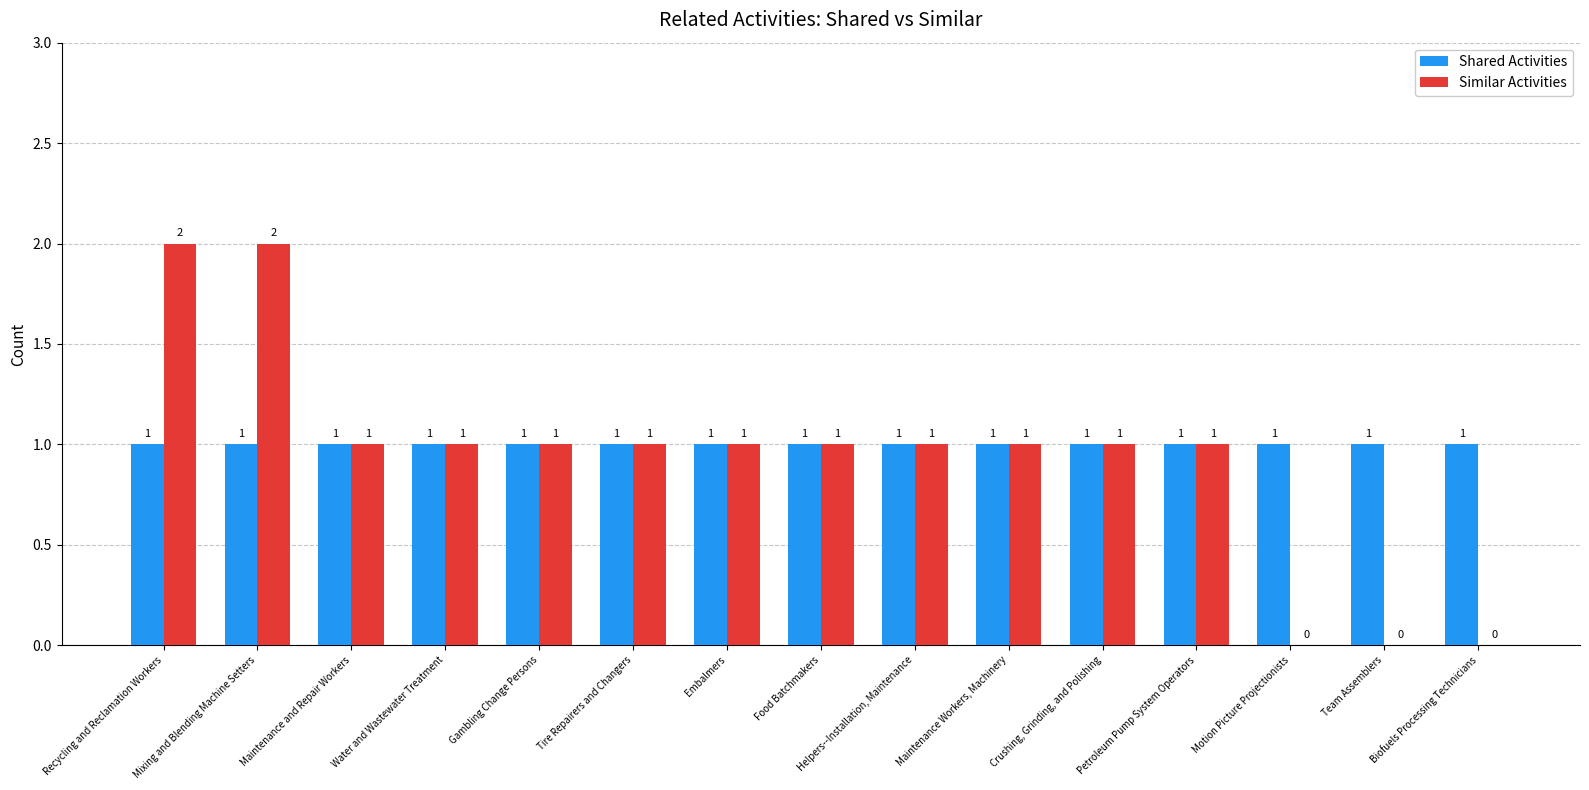

What is the difference between the Similar Activities values at Biofuels Processing Technicians and Water and Wastewater Treatment?

1